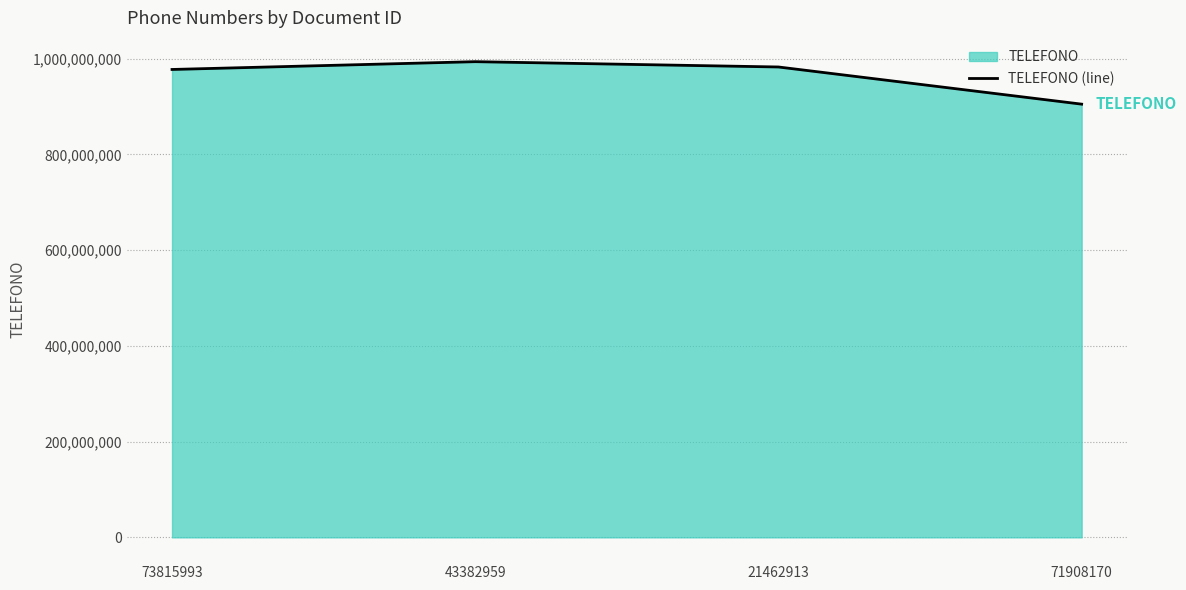

What is the difference between the values at 21462913 and 43382959?

11097659